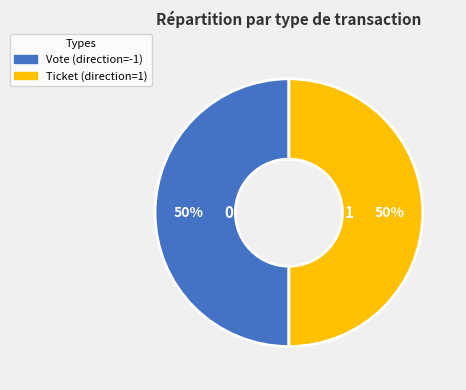

What percentage is the Ticket slice, to the nearest percent?

50%